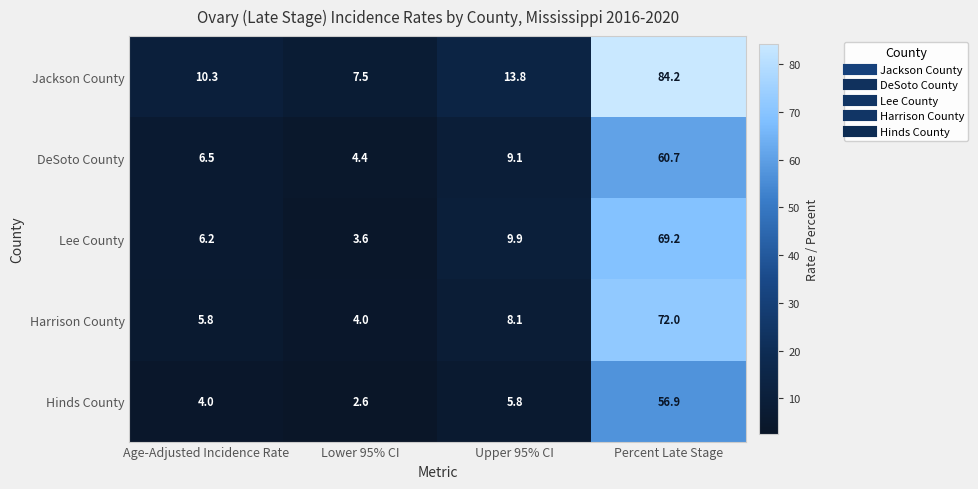

Reading right to left, extract all data points from this chart.

Jackson County: 84.2	13.8	7.5	10.3
DeSoto County: 60.7	9.1	4.4	6.5
Lee County: 69.2	9.9	3.6	6.2
Harrison County: 72.0	8.1	4.0	5.8
Hinds County: 56.9	5.8	2.6	4.0